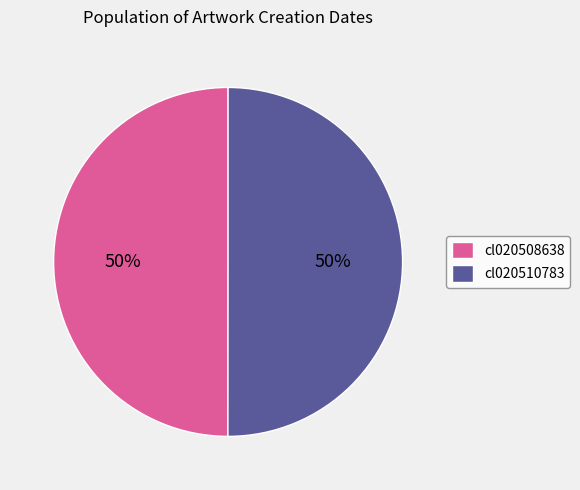

The cl020510783 slice represents 64% of the pie. True or false?

False